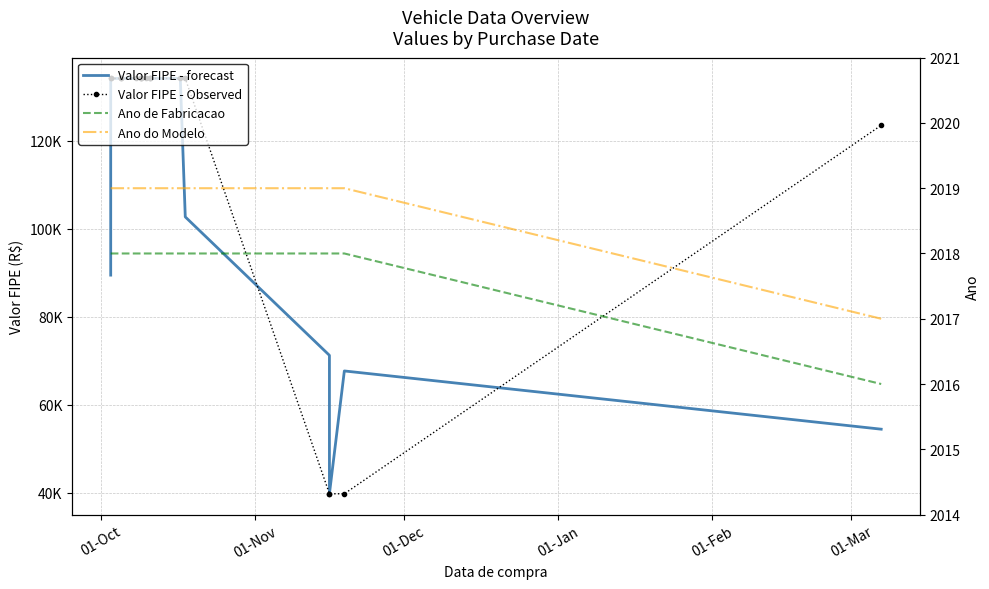

Where is Ano de Fabricacao nearest to the value 2017?

01-Oct